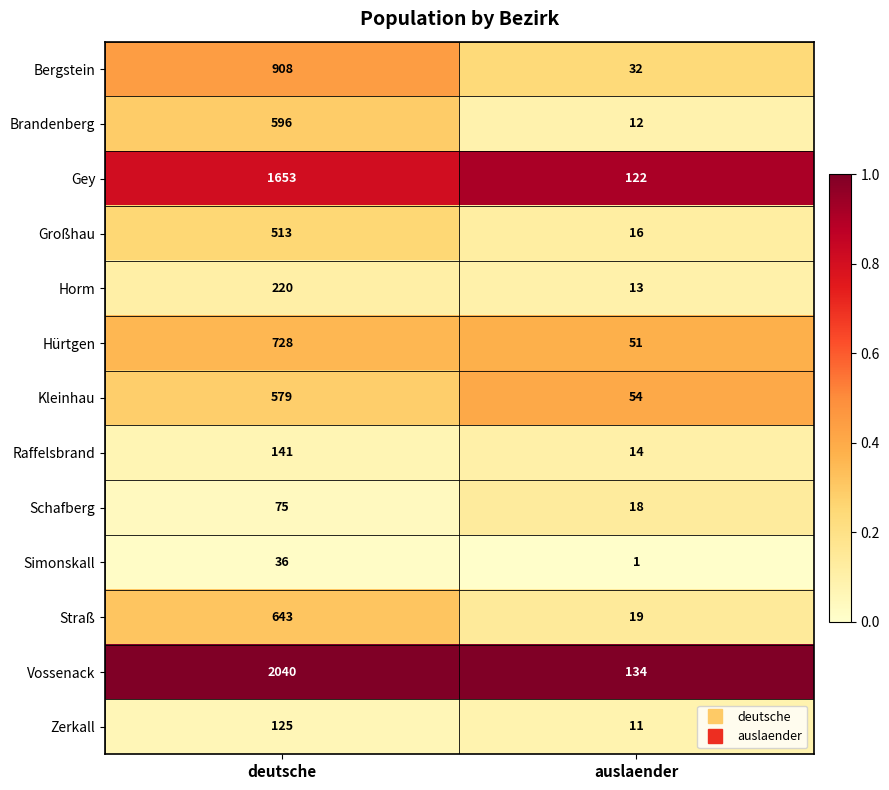

List the labels in order of Raffelsbrand value, smallest first.

auslaender, deutsche